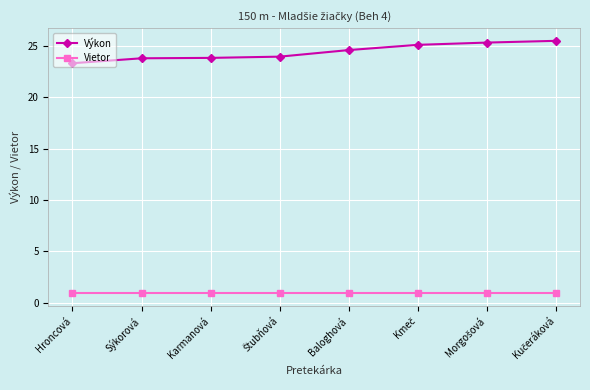

What is the highest value of the Vietor series?

0.9